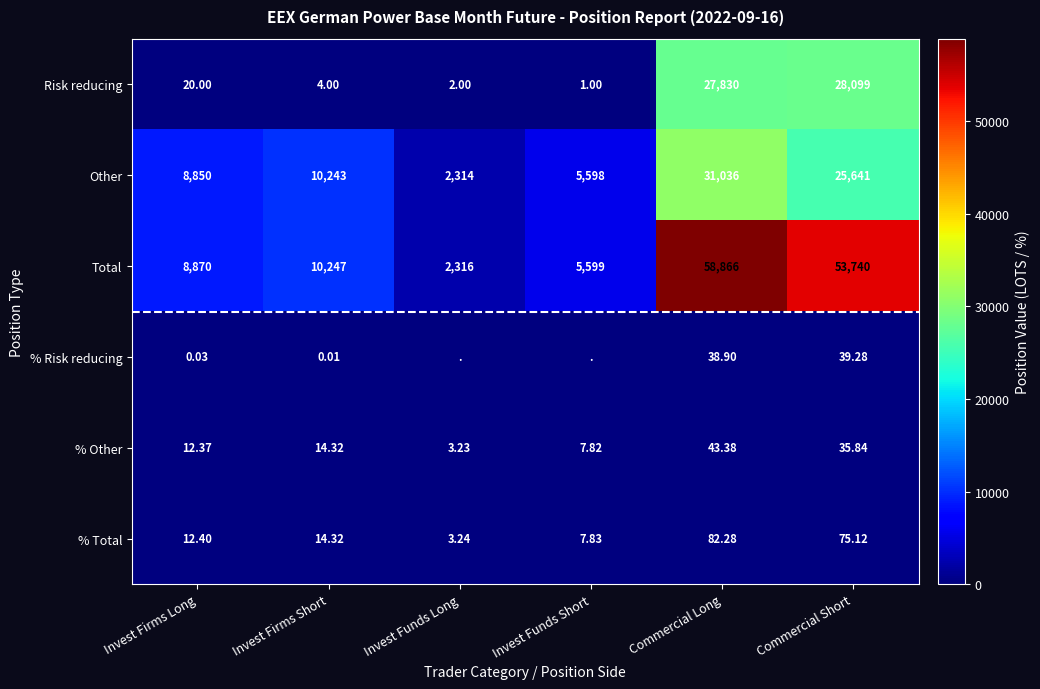

Is the value of % Total at Invest Firms Short greater than the value of Total at Invest Funds Long?

No